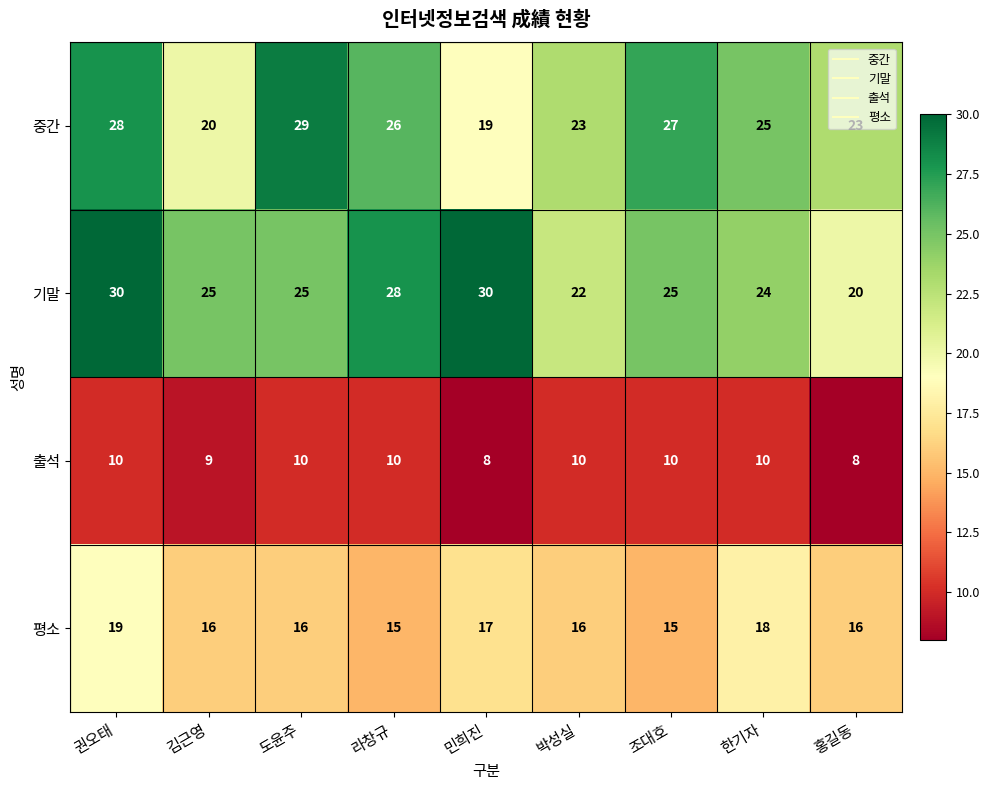

The value of 평소 at 김근영 is 9. True or false?

False